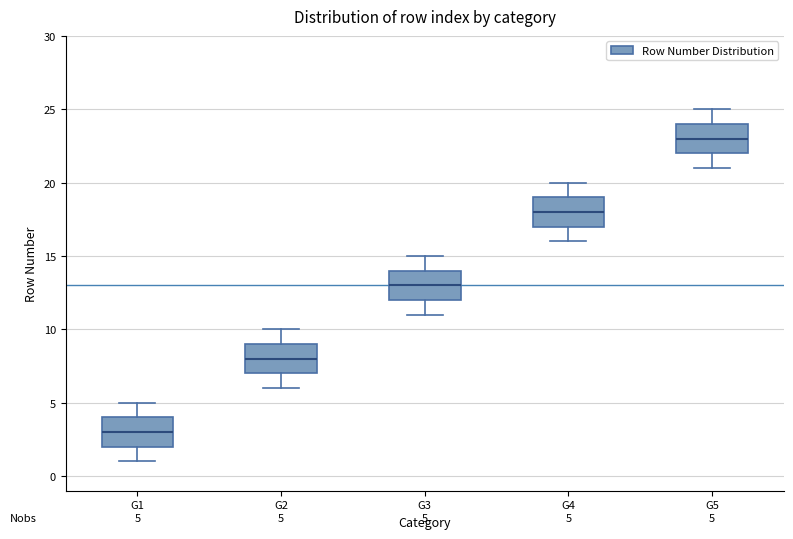

Which box's median line is the highest?

G5